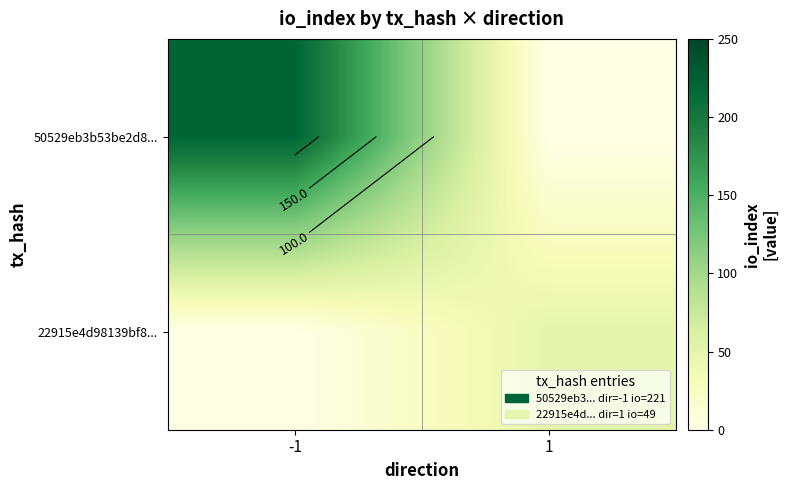

Which series has the widest spread of values?

50529eb3b53be2d8...